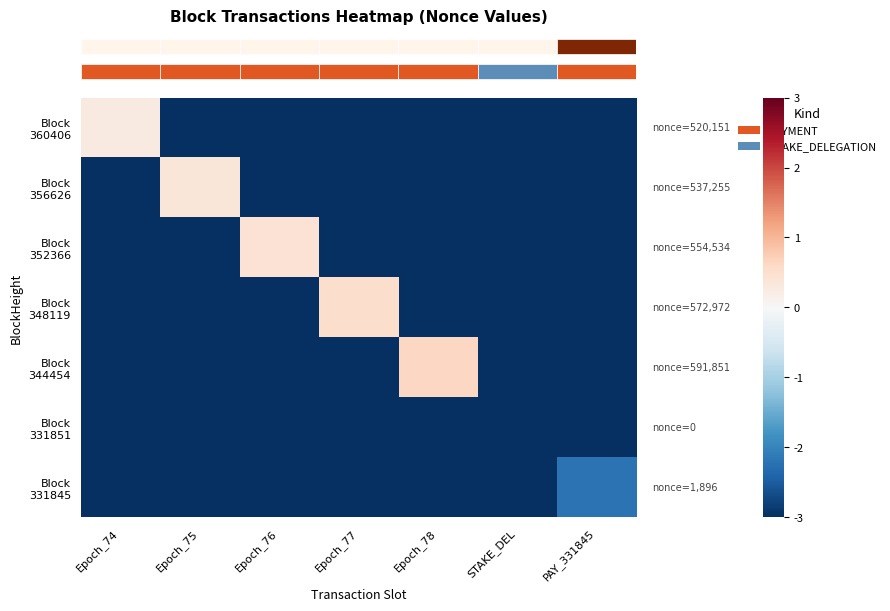

What is the greatest value displayed?

0.6